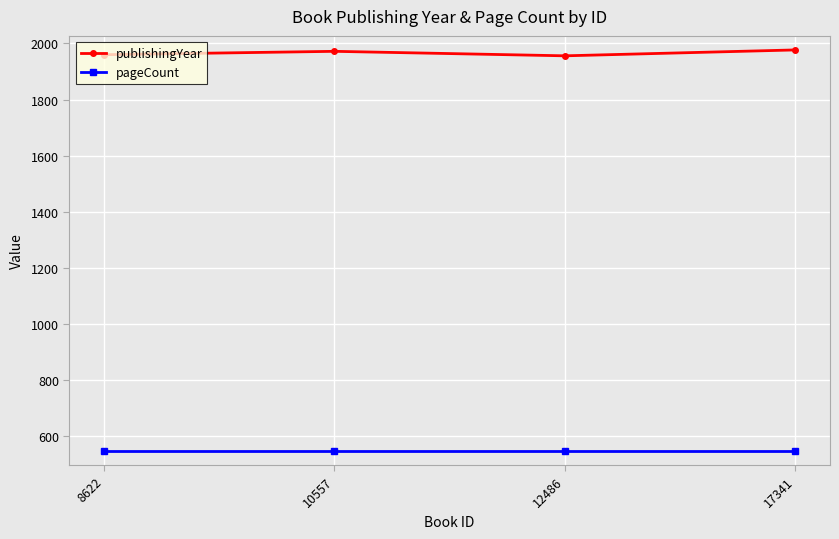

What is the difference between the highest and lowest values at 12486?

1408